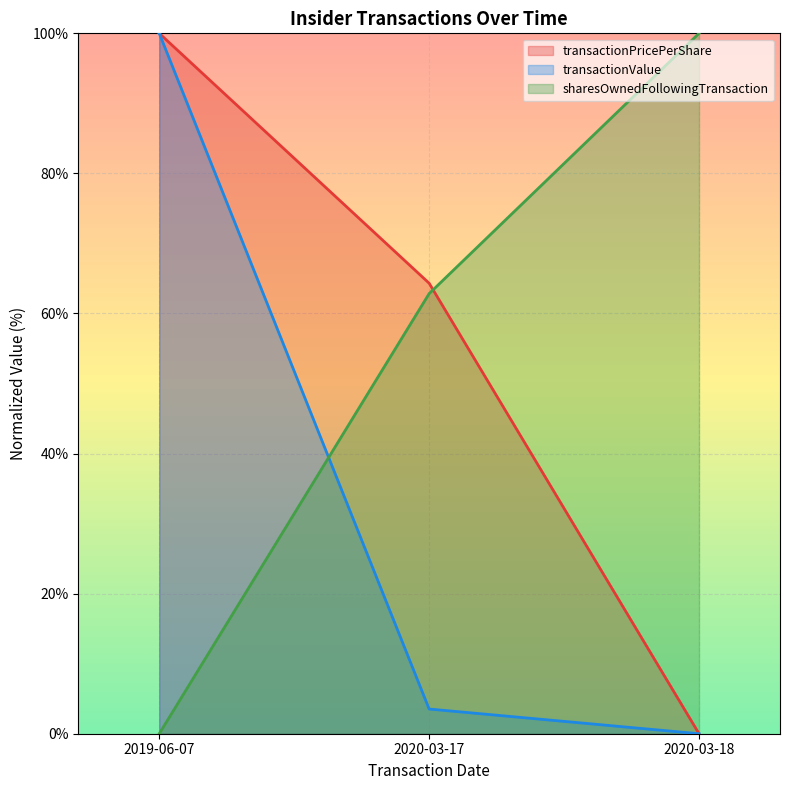

The transactionValue series shows 156.0 at 2019-06-07. True or false?

False